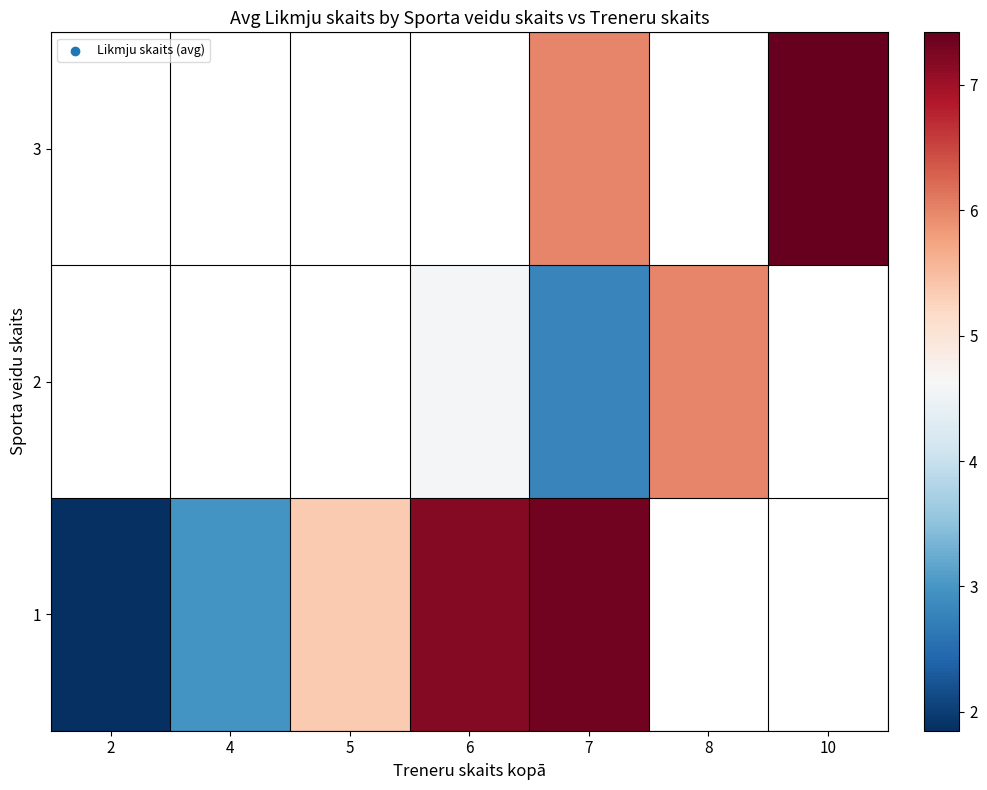

At which category does the chart reach its minimum across all series?

2